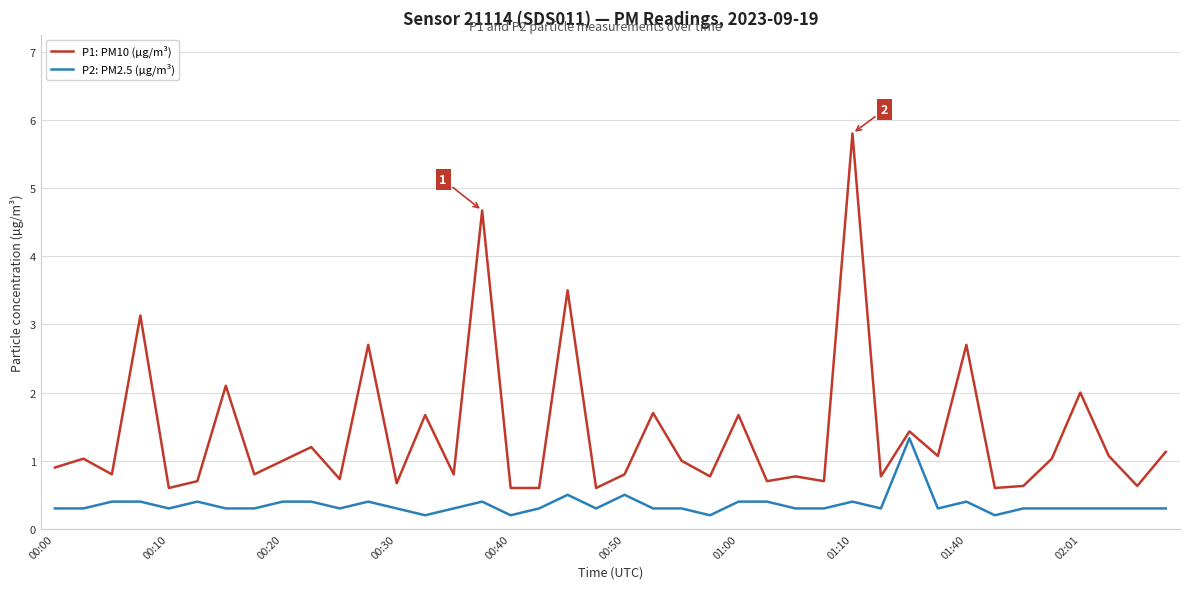

Rank the series by their maximum value, from highest to lowest.

P1: PM10 (µg/m³), P2: PM2.5 (µg/m³)